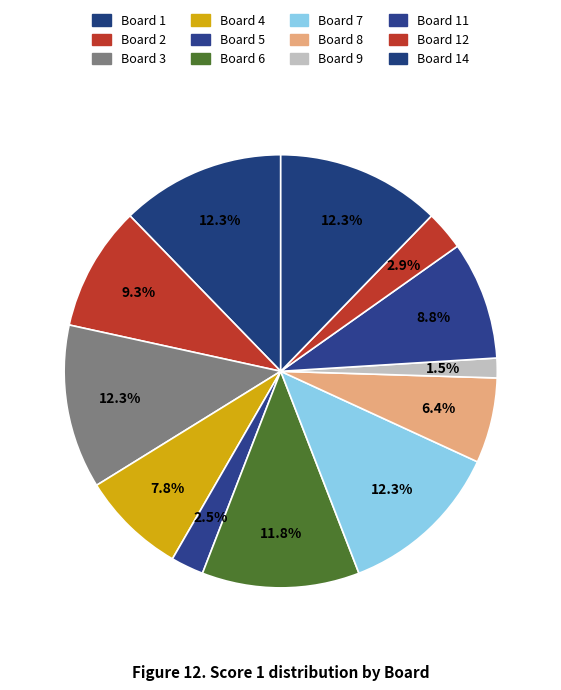

Count the number of slices in the pie.

12